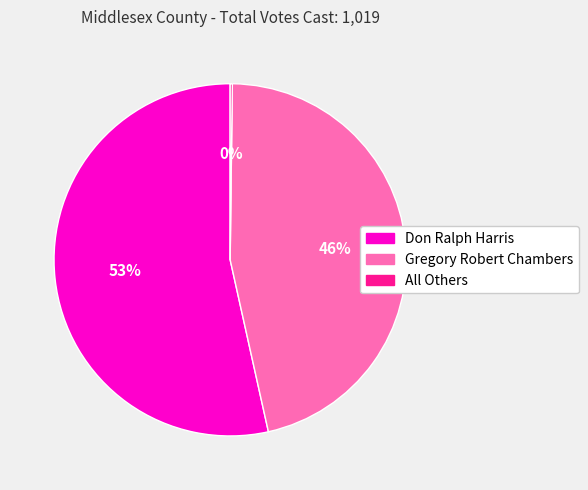

Is there a majority slice in this chart?

Yes